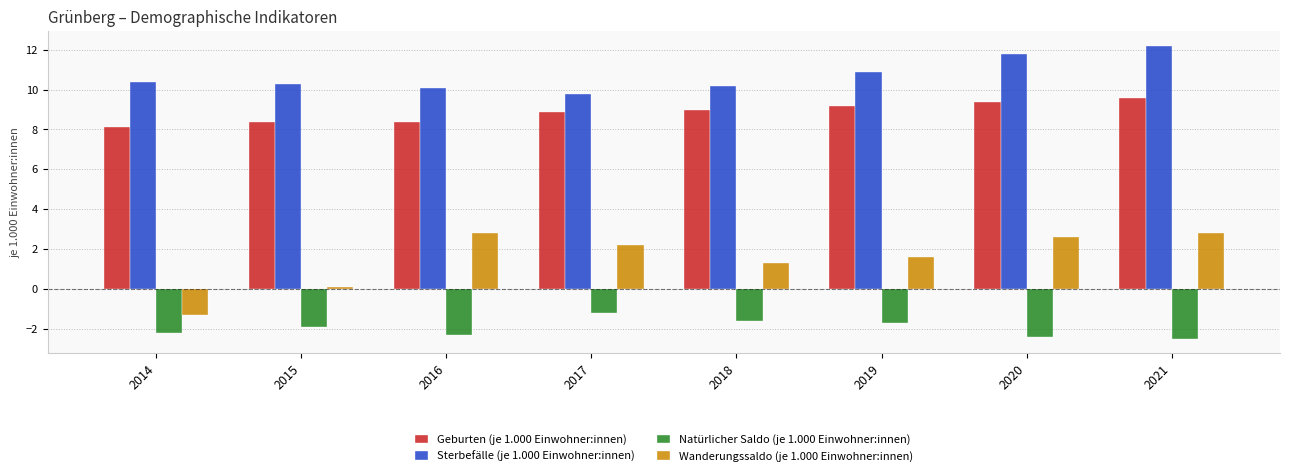

Which series has the widest spread of values?

Wanderungssaldo (je 1.000 Einwohner:innen)